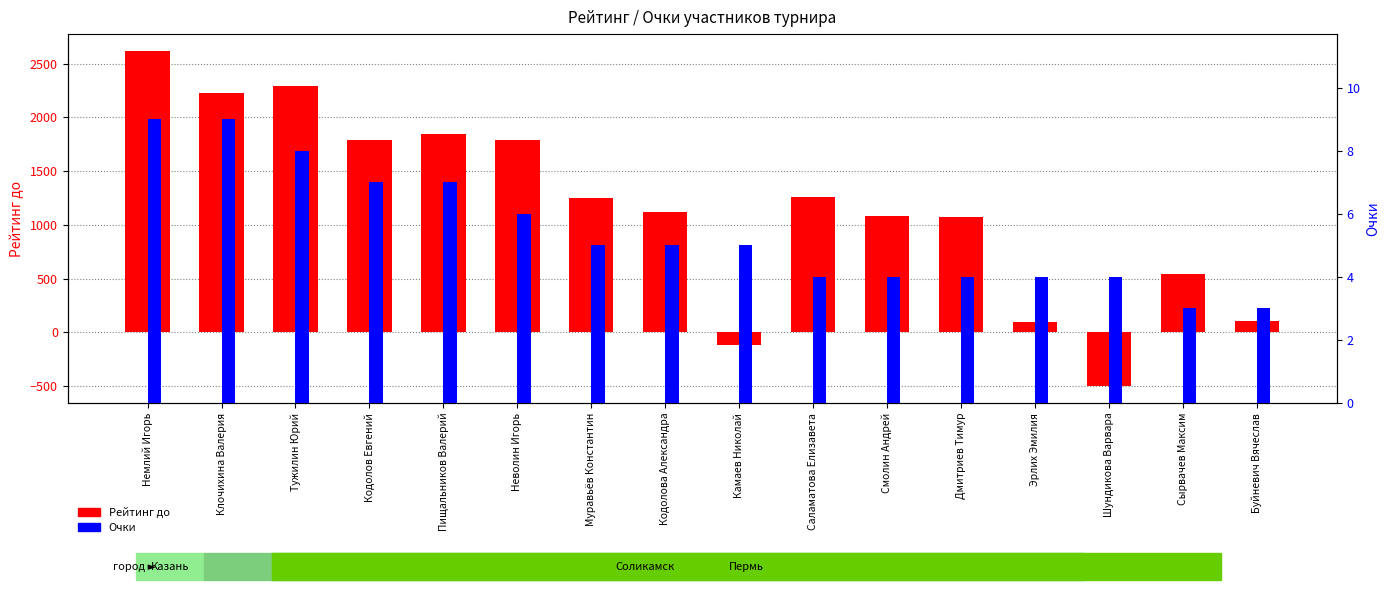

What is the approximate value of Очки at Дмитриев Тимур?

4